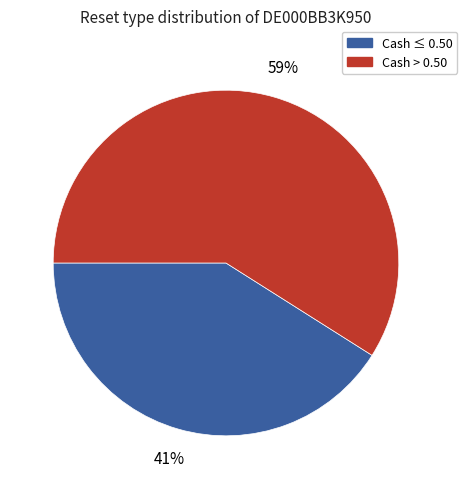

What percentage is the Cash > 0.50 slice, to the nearest percent?

59%